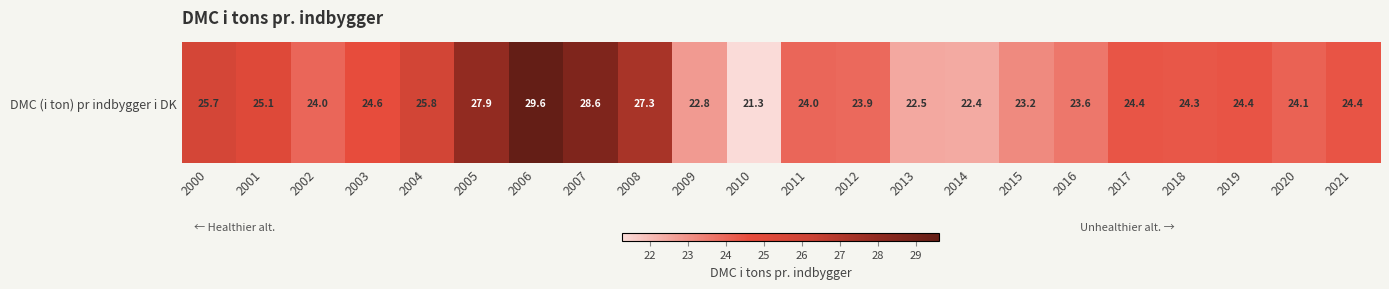

Rank the categories by value from highest to lowest.

2006, 2007, 2005, 2008, 2004, 2000, 2001, 2003, 2019, 2021, 2017, 2018, 2020, 2011, 2002, 2012, 2016, 2015, 2009, 2013, 2014, 2010